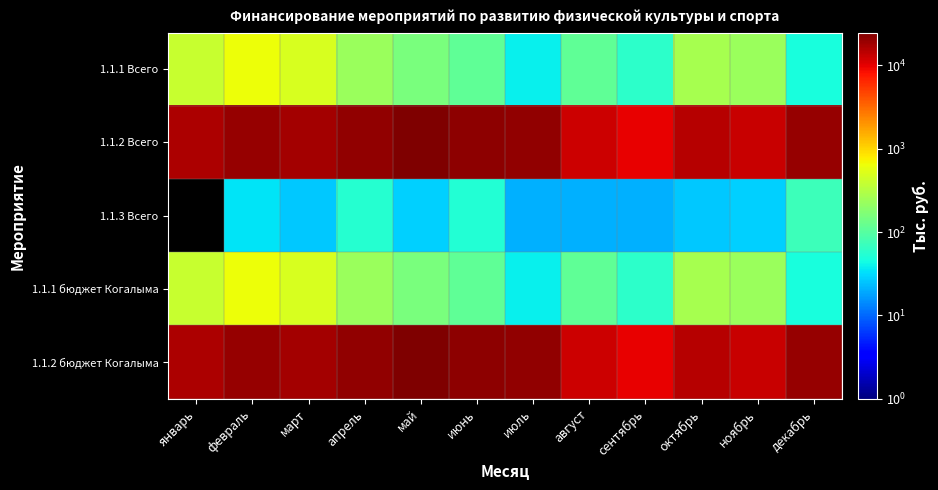

At сентябрь, list the series in order from smallest to largest.

1.1.3 Всего, 1.1.1 Всего, 1.1.1 бюджет Когалыма, 1.1.2 Всего, 1.1.2 бюджет Когалыма